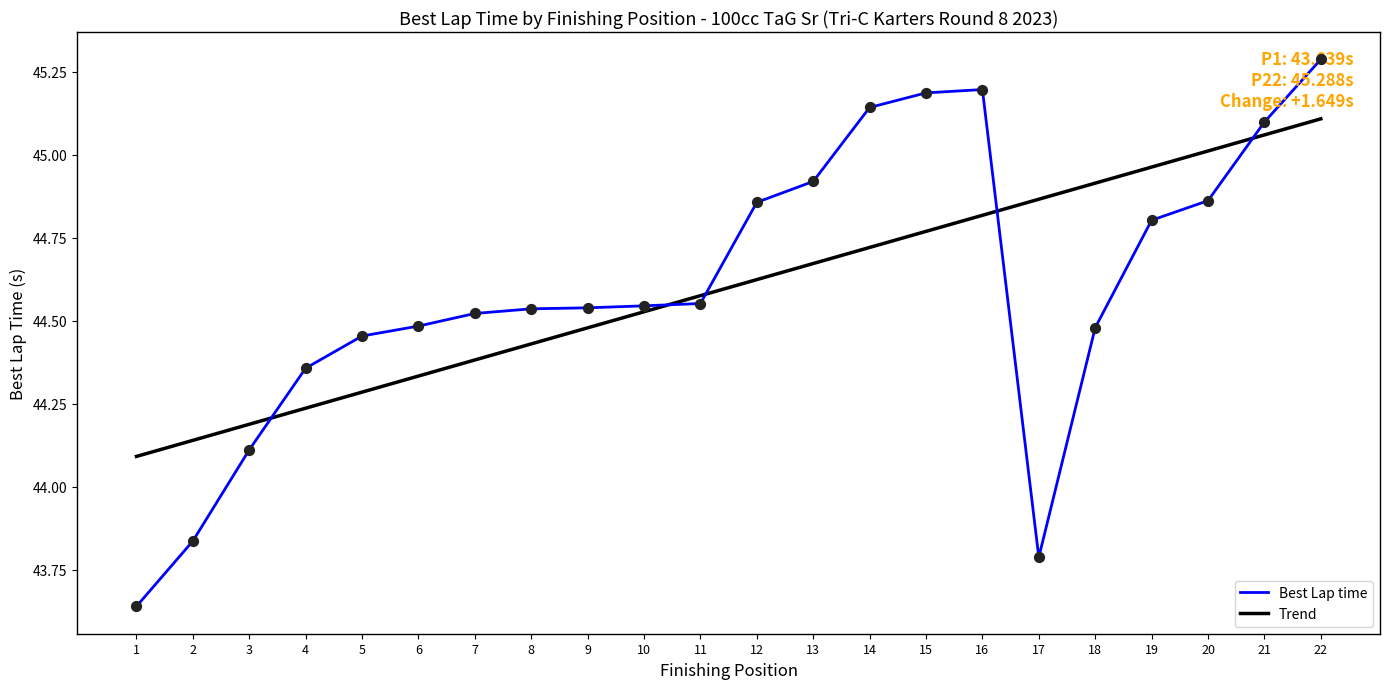

Which series changed the most between 8 and 14?

Best Lap time